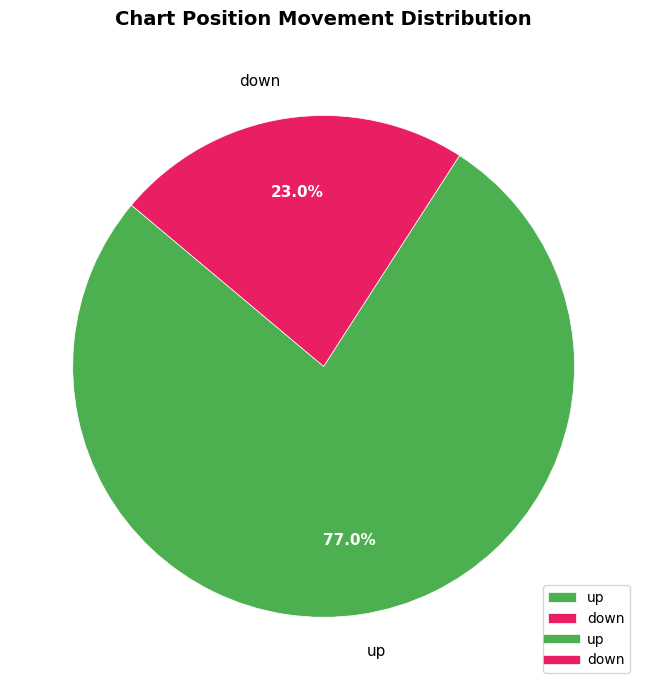

To the nearest percent, what is the average slice percentage?

50%